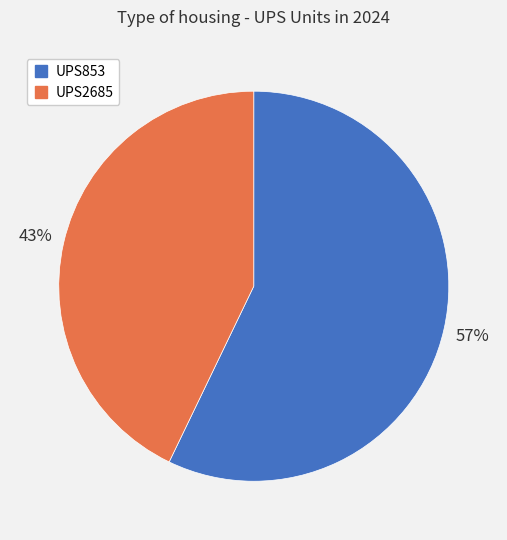

To the nearest percent, what portion does UPS2685 represent?

43%